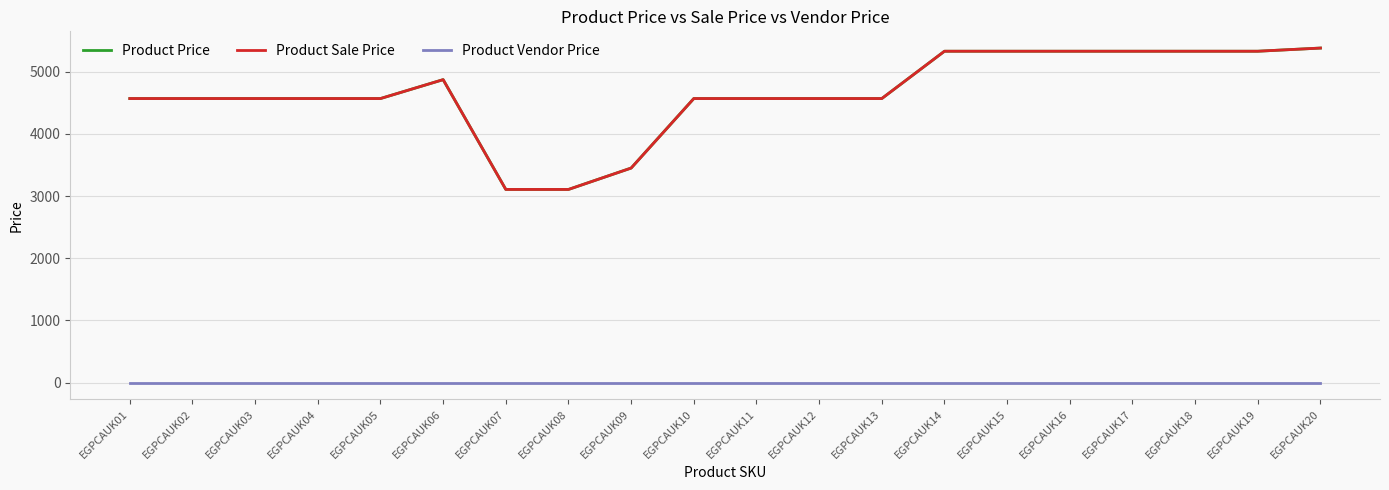

Reading right to left, list all the values displayed in this chart.

Product Price: 5380	5329	5329	5329	5329	5329	5329	4568	4568	4568	4568	3450	3106	3106	4872	4568	4568	4568	4568	4568
Product Sale Price: 5380	5329	5329	5329	5329	5329	5329	4568	4568	4568	4568	3450	3106	3106	4872	4568	4568	4568	4568	4568
Product Vendor Price: 0	0	0	0	0	0	0	0	0	0	0	0	0	0	0	0	0	0	0	0